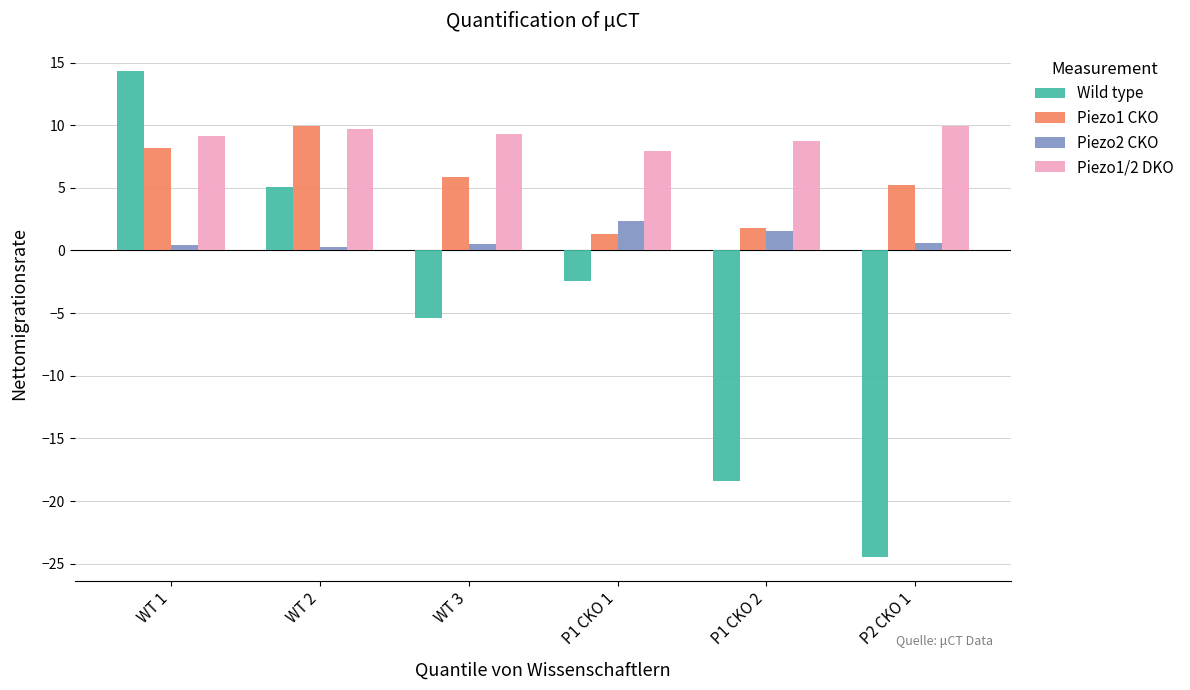

Between WT 1 and WT 3, which series saw the biggest shift?

Wild type